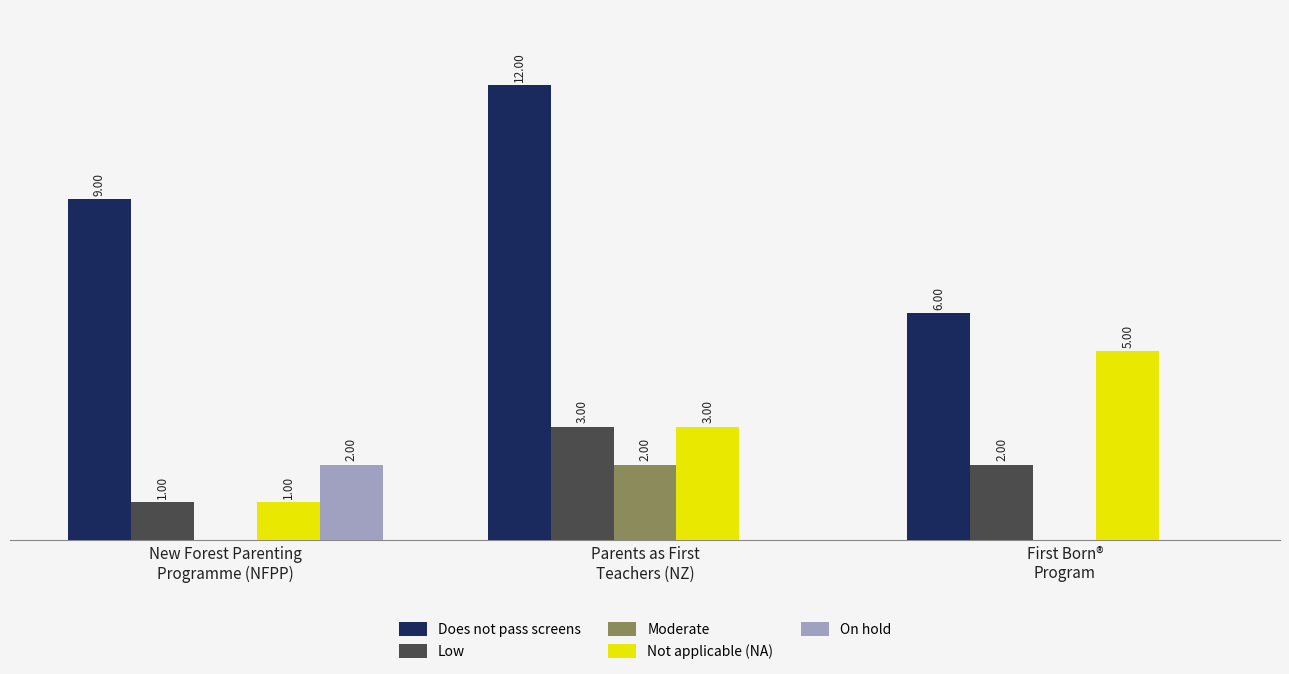

Which series has the largest total across all categories?

Does not pass screens